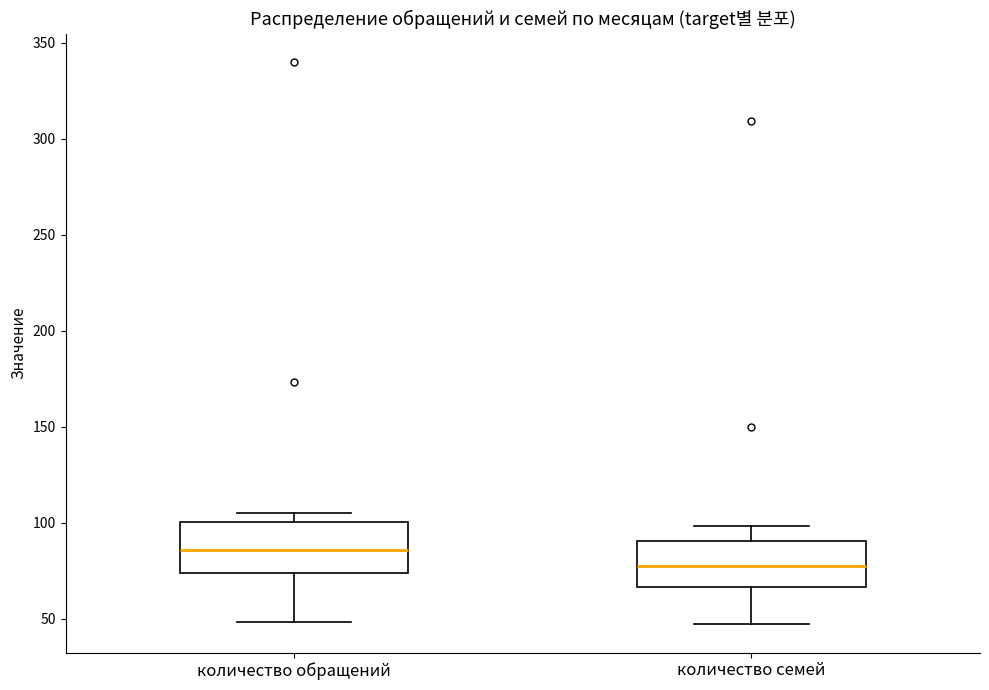

Where is the lower edge of the box for количество обращений on the y-axis? The values are not printed on the chart, so give them approximately, as read against the axis.

75